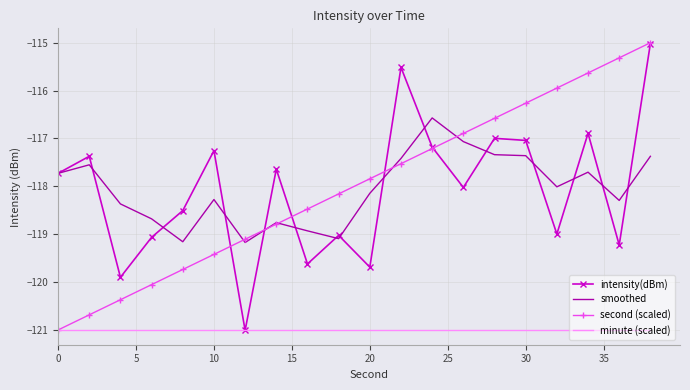

What is the greatest value displayed?

-115.0